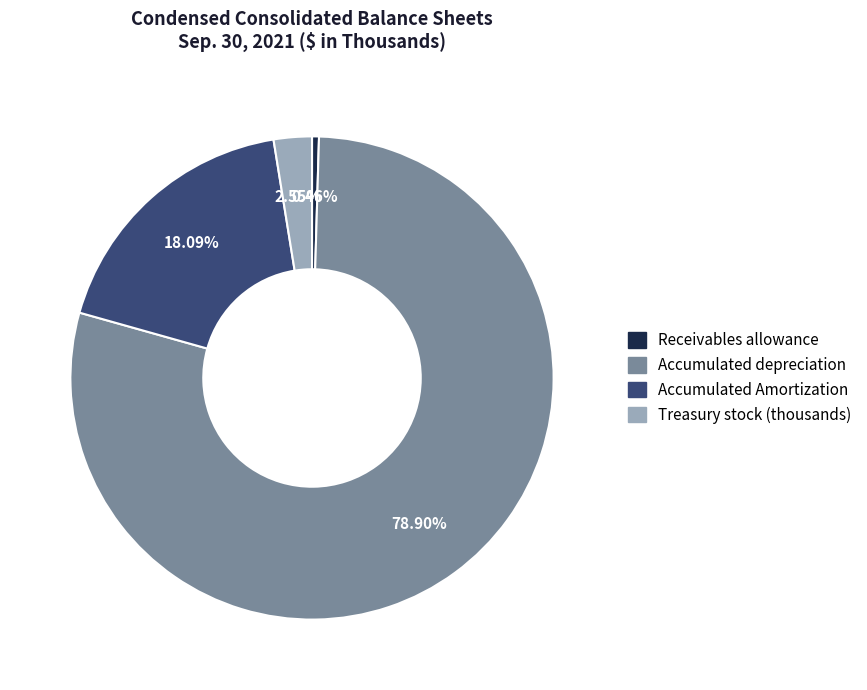

Which has a higher value, Treasury stock (thousands) or Receivables allowance?

Treasury stock (thousands)